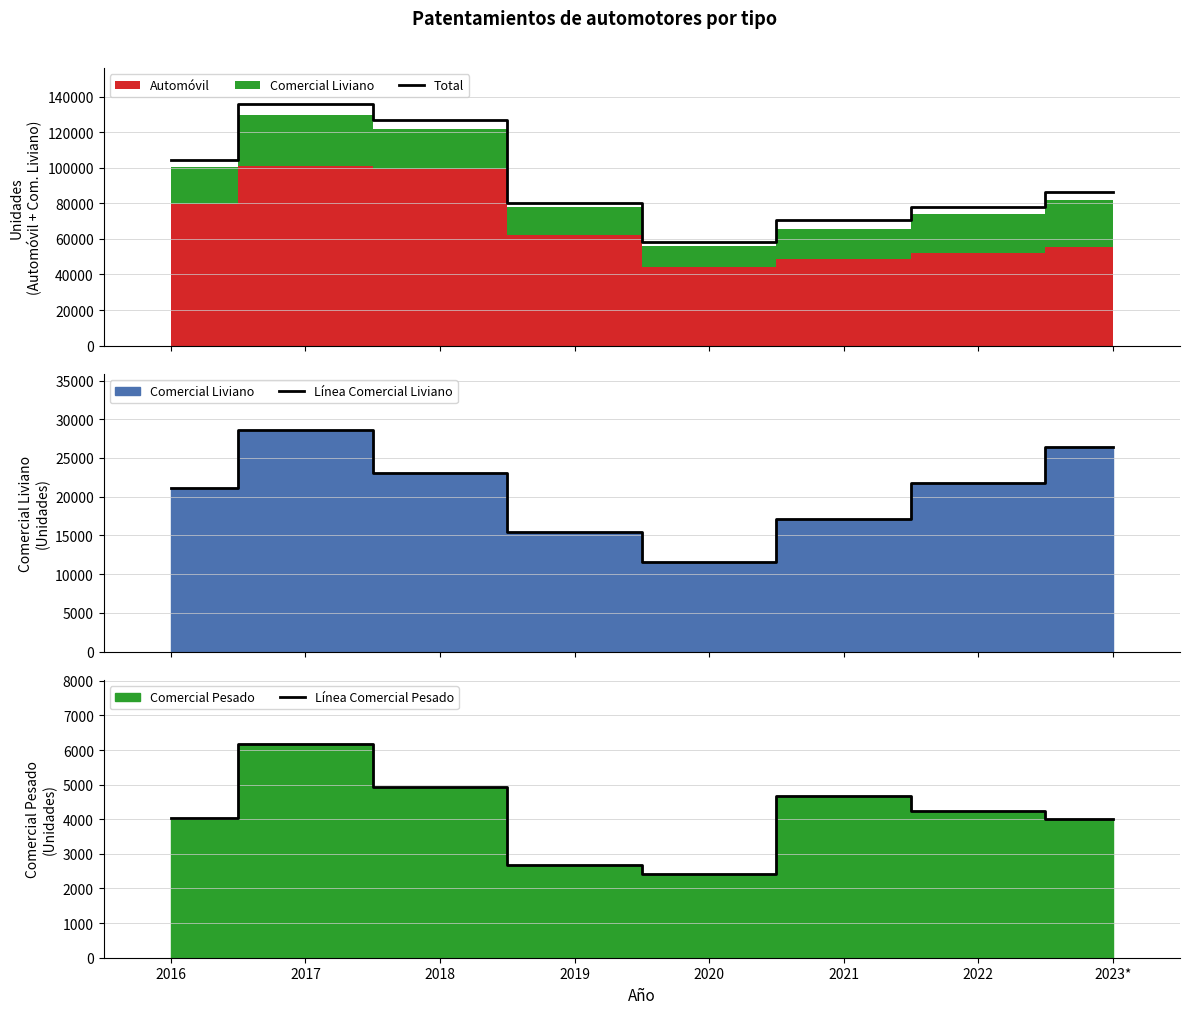

What is the label of the 6th point from the left?

2021